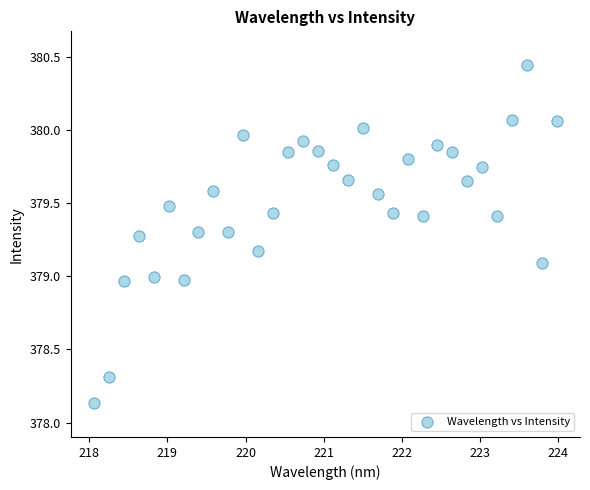

What is the range of X values (max minus min)?

5.9